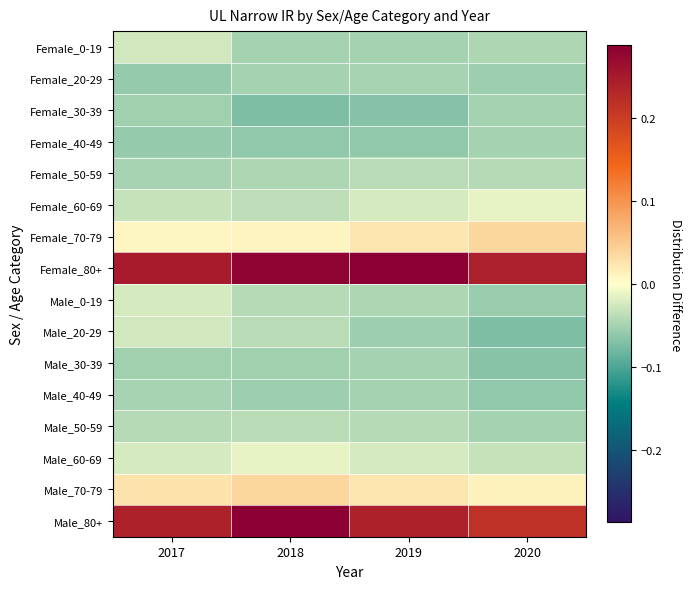

At how many categories does at least one series exceed 0?

4